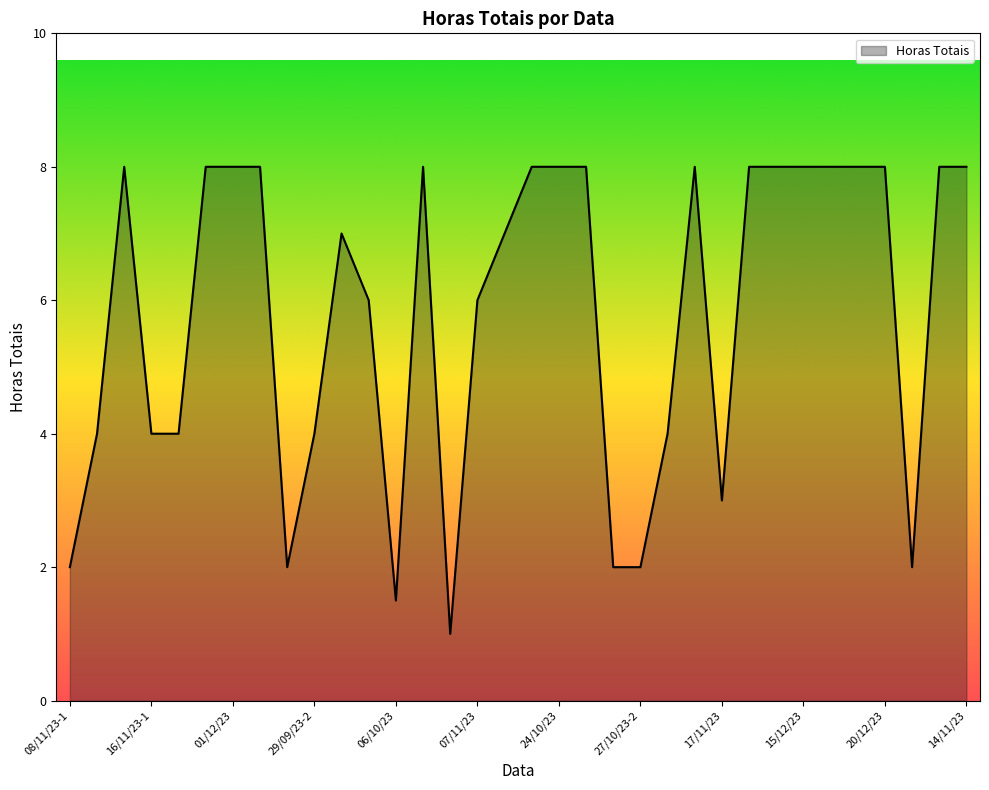

What is the difference between the maximum and minimum values?

7.0